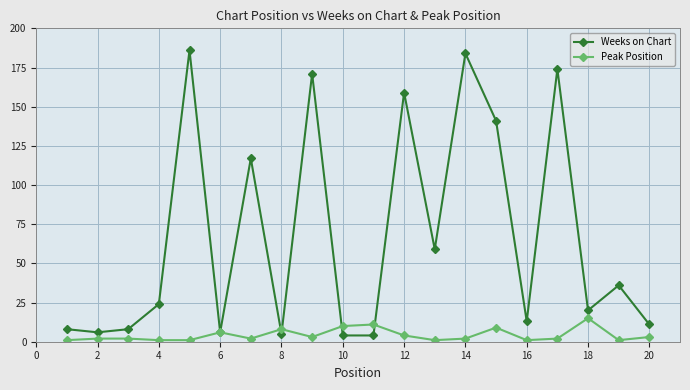

At how many categories does at least one series exceed 128?

6